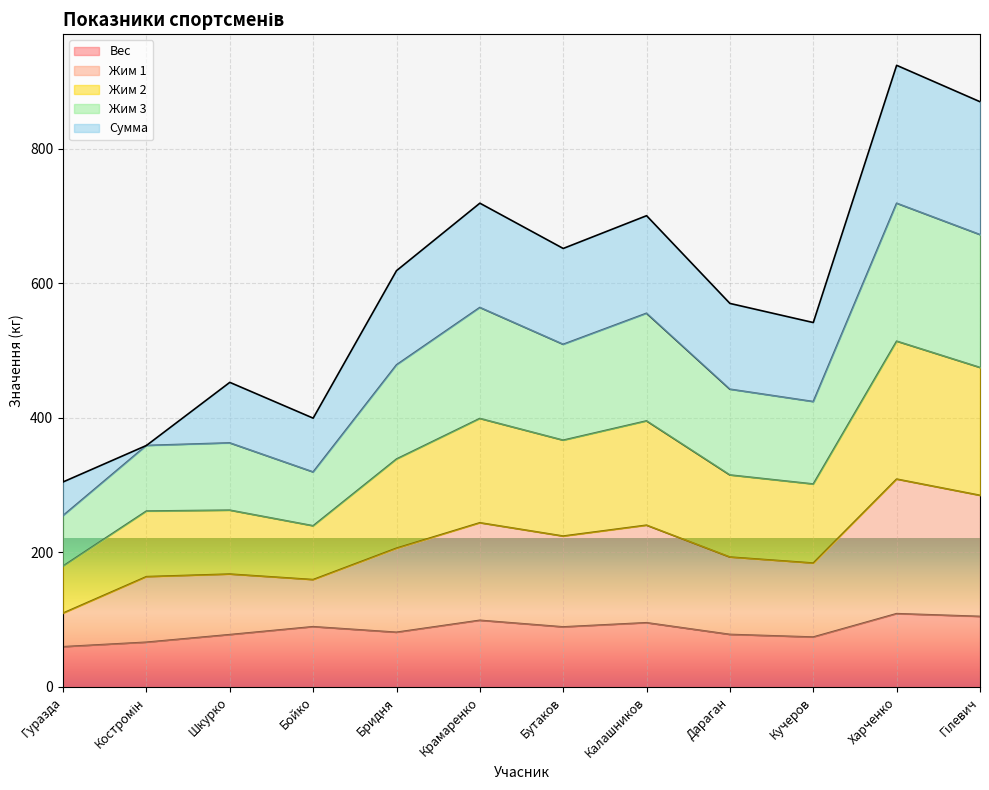

True or false: Вес and Жим 1 intersect in this chart.

False